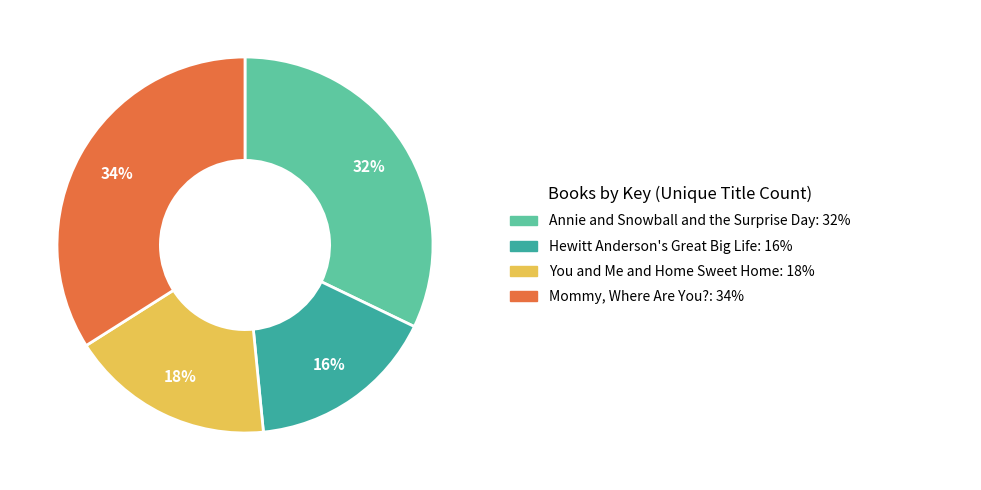

Count the number of slices in the pie.

4